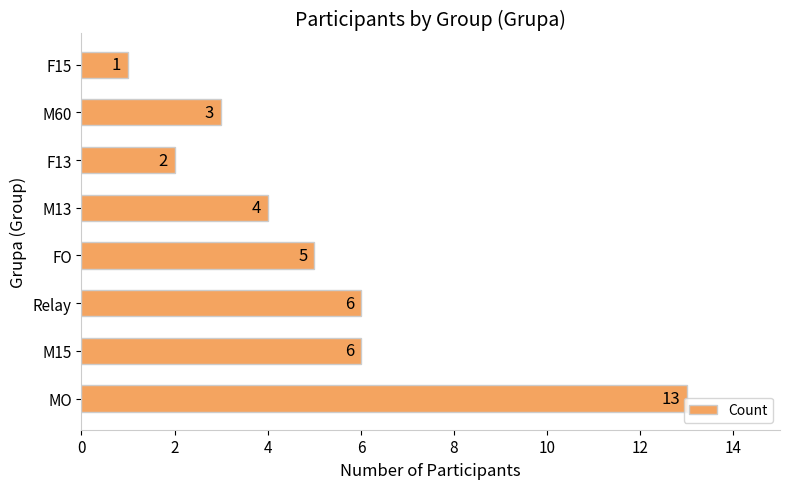

Does the chart contain any negative values?

No